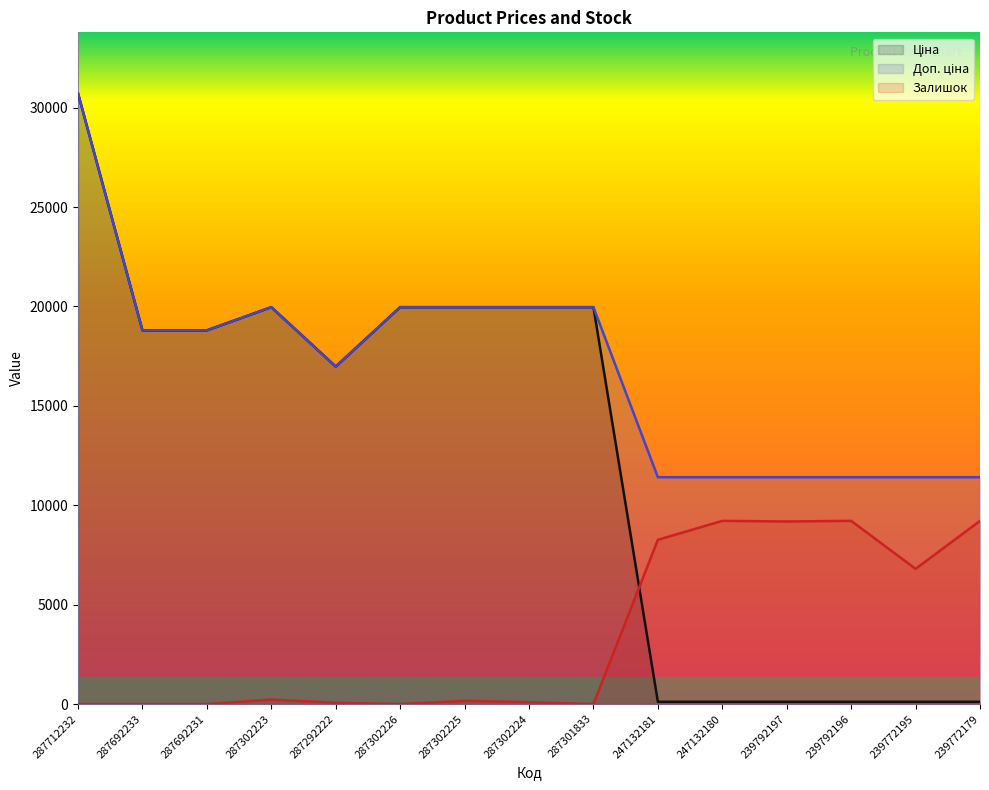

Reading left to right, extract all data points from this chart.

Ціна: 30717.1	18796.8	18796.8	19964.2	16976.3	19964.2	19964.2	19964.2	19964.2	114.1	114.1	114.1	114.1	114.1	114.1
Доп. ціна: 30717.1	18796.8	18796.8	19964.2	16976.3	19964.2	19964.2	19964.2	19964.2	11410.0	11410.0	11410.0	11410.0	11410.0	11410.0
Залишок: 0.0	0.0	0.0	222.4	63.6	0.0	158.9	95.3	0.0	8261.8	9215.1	9183.4	9215.1	6800.1	9215.1